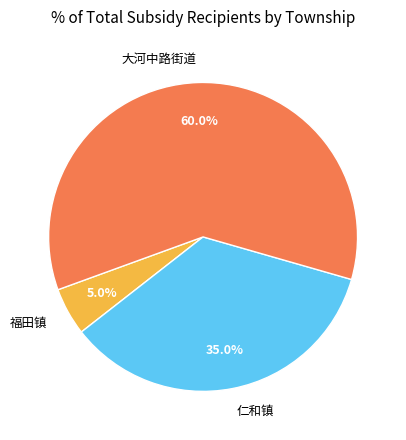

True or false: 仁和镇 accounts for 35% of the total.

True